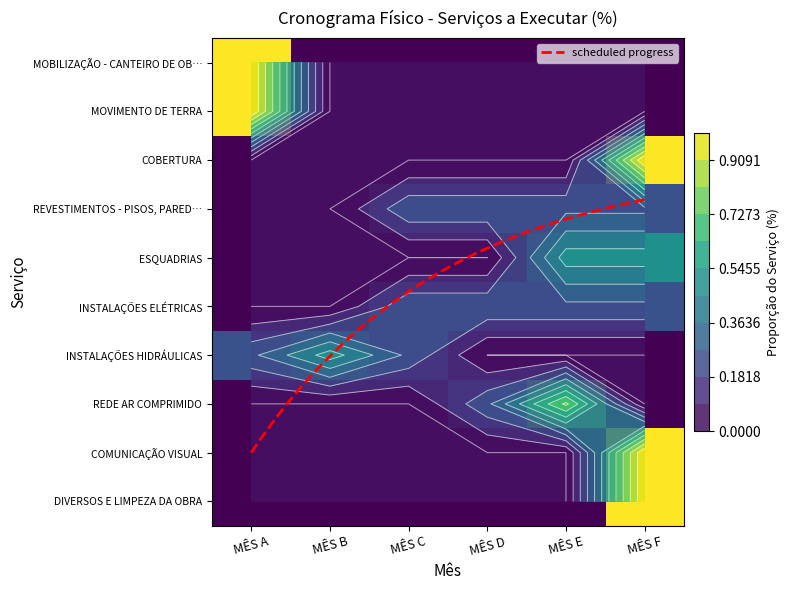

At how many categories does at least one series exceed 0?

6